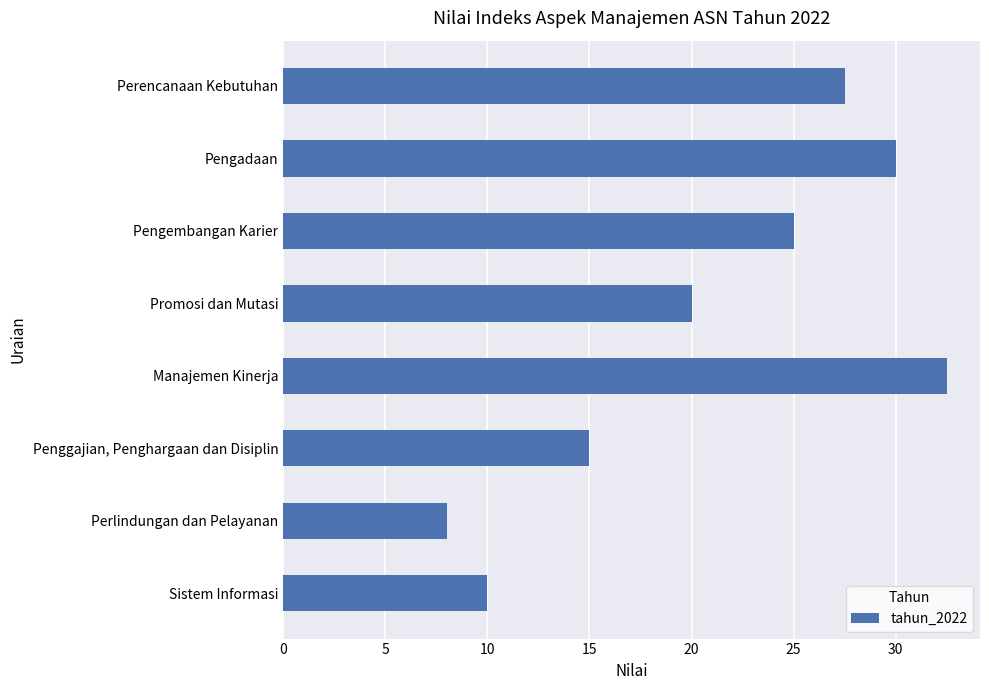

List the labels in order of value, largest first.

Manajemen Kinerja, Pengadaan, Perencanaan Kebutuhan, Pengembangan Karier, Promosi dan Mutasi, Penggajian, Penghargaan dan Disiplin, Sistem Informasi, Perlindungan dan Pelayanan